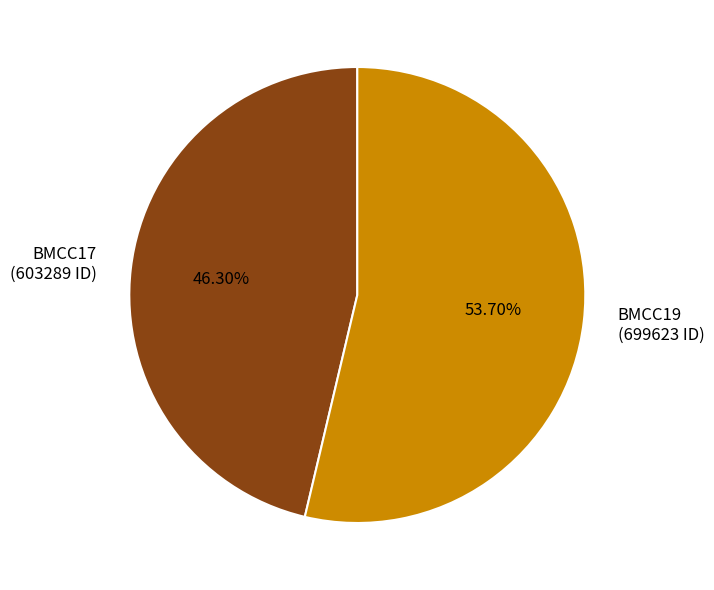

What is the majority slice?

BMCC19